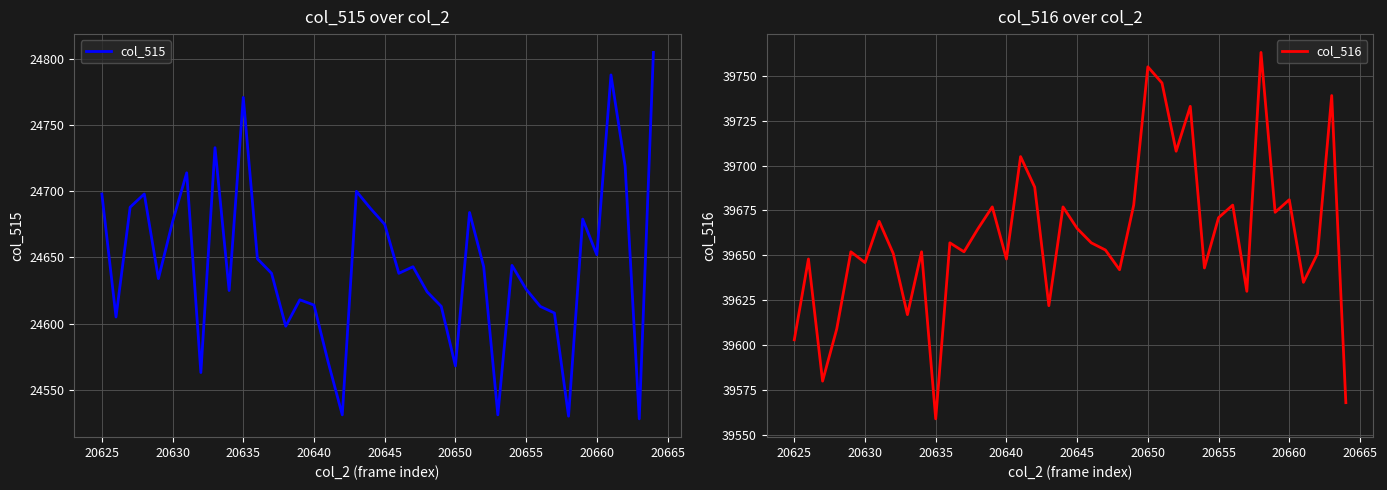

Is it true that col_515 equals 24614 at 20640?

True